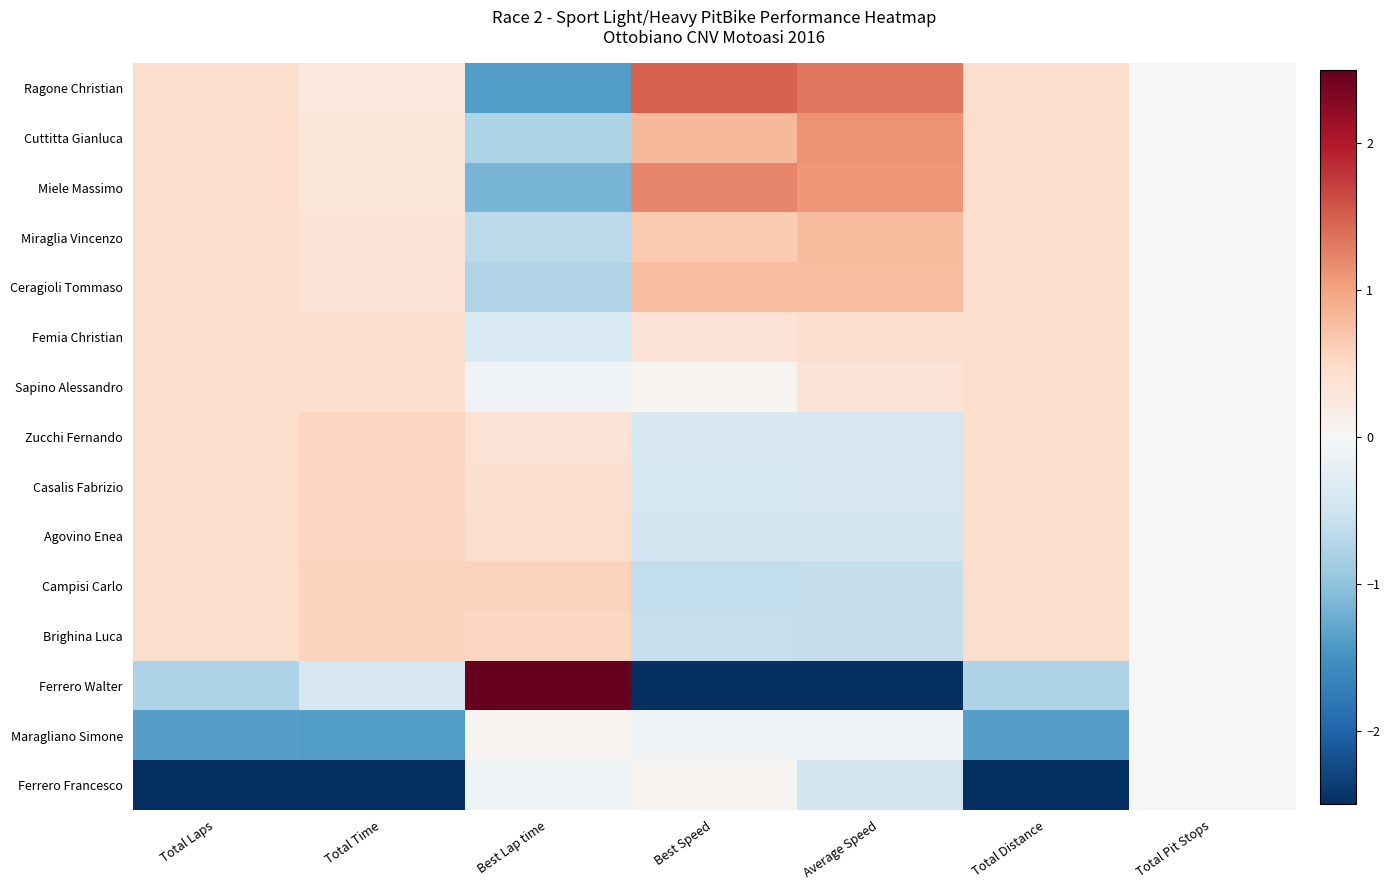

Reading left to right, what are all the values shown in this chart?

Ragone Christian: Total Laps=0.4	Total Time=0.3	Best Lap time=-1.4	Best Speed=1.5	Average Speed=1.3	Total Distance=0.4	Total Pit Stops=0.0
Cuttitta Gianluca: Total Laps=0.4	Total Time=0.3	Best Lap time=-0.8	Best Speed=0.8	Average Speed=1.1	Total Distance=0.4	Total Pit Stops=0.0
Miele Massimo: Total Laps=0.4	Total Time=0.3	Best Lap time=-1.2	Best Speed=1.2	Average Speed=1.1	Total Distance=0.4	Total Pit Stops=0.0
Miraglia Vincenzo: Total Laps=0.4	Total Time=0.3	Best Lap time=-0.7	Best Speed=0.7	Average Speed=0.8	Total Distance=0.4	Total Pit Stops=0.0
Ceragioli Tommaso: Total Laps=0.4	Total Time=0.3	Best Lap time=-0.8	Best Speed=0.8	Average Speed=0.8	Total Distance=0.4	Total Pit Stops=0.0
Femia Christian: Total Laps=0.4	Total Time=0.4	Best Lap time=-0.4	Best Speed=0.4	Average Speed=0.4	Total Distance=0.4	Total Pit Stops=0.0
Sapino Alessandro: Total Laps=0.4	Total Time=0.4	Best Lap time=-0.1	Best Speed=0.1	Average Speed=0.3	Total Distance=0.4	Total Pit Stops=0.0
Zucchi Fernando: Total Laps=0.4	Total Time=0.5	Best Lap time=0.4	Best Speed=-0.4	Average Speed=-0.4	Total Distance=0.4	Total Pit Stops=0.0
Casalis Fabrizio: Total Laps=0.4	Total Time=0.5	Best Lap time=0.4	Best Speed=-0.4	Average Speed=-0.4	Total Distance=0.4	Total Pit Stops=0.0
Agovino Enea: Total Laps=0.4	Total Time=0.5	Best Lap time=0.4	Best Speed=-0.5	Average Speed=-0.5	Total Distance=0.4	Total Pit Stops=0.0
Campisi Carlo: Total Laps=0.4	Total Time=0.6	Best Lap time=0.6	Best Speed=-0.6	Average Speed=-0.6	Total Distance=0.4	Total Pit Stops=0.0
Brighina Luca: Total Laps=0.4	Total Time=0.6	Best Lap time=0.5	Best Speed=-0.6	Average Speed=-0.6	Total Distance=0.4	Total Pit Stops=0.0
Ferrero Walter: Total Laps=-0.8	Total Time=-0.4	Best Lap time=3.0	Best Speed=-2.9	Average Speed=-2.8	Total Distance=-0.8	Total Pit Stops=0.0
Maragliano Simone: Total Laps=-1.4	Total Time=-1.4	Best Lap time=0.1	Best Speed=-0.1	Average Speed=-0.1	Total Distance=-1.4	Total Pit Stops=0.0
Ferrero Francesco: Total Laps=-3.2	Total Time=-3.3	Best Lap time=-0.1	Best Speed=0.1	Average Speed=-0.5	Total Distance=-3.2	Total Pit Stops=0.0